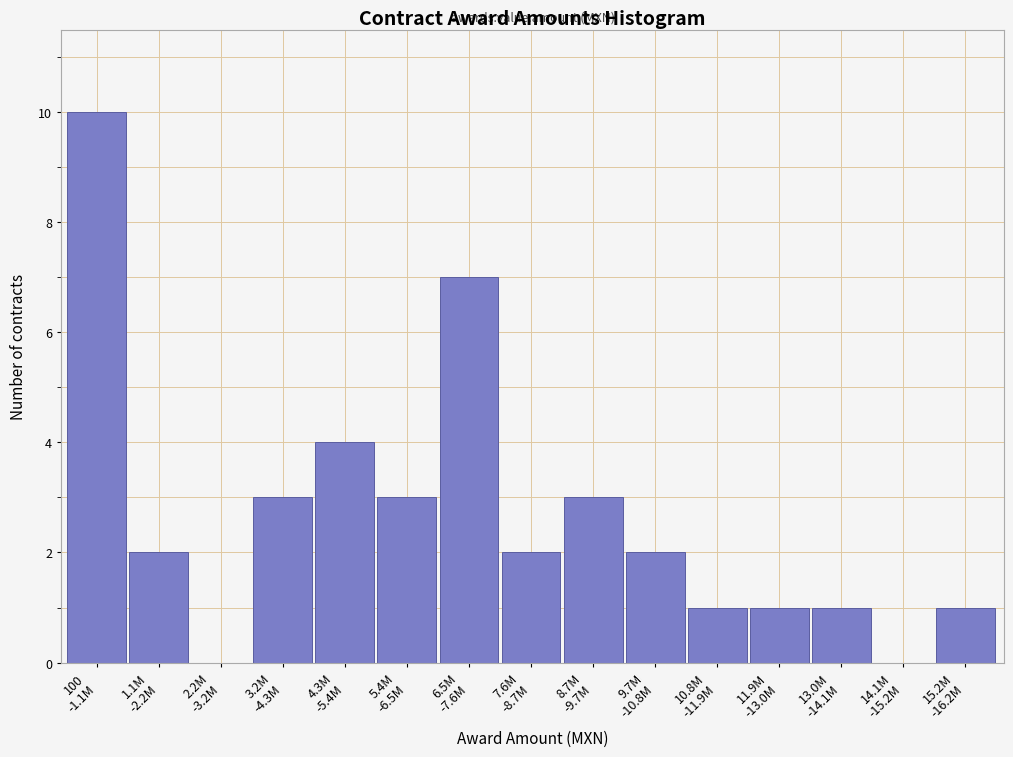

What is the sum of all values?

40